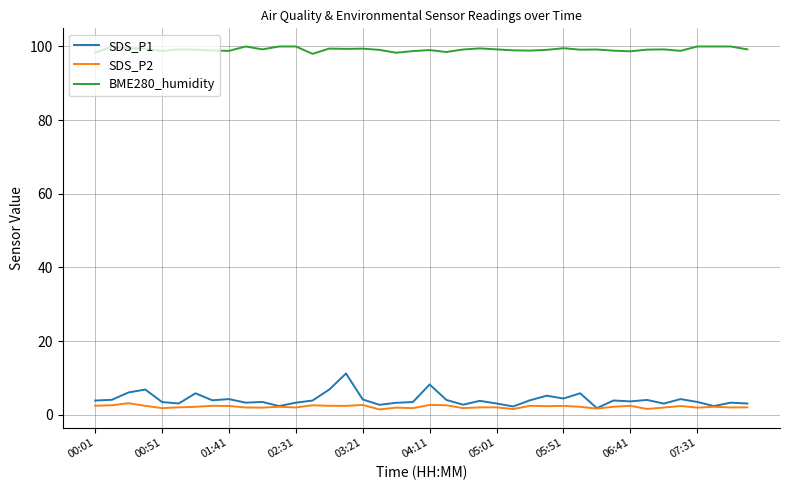

What is the maximum value shown in the chart?

100.0